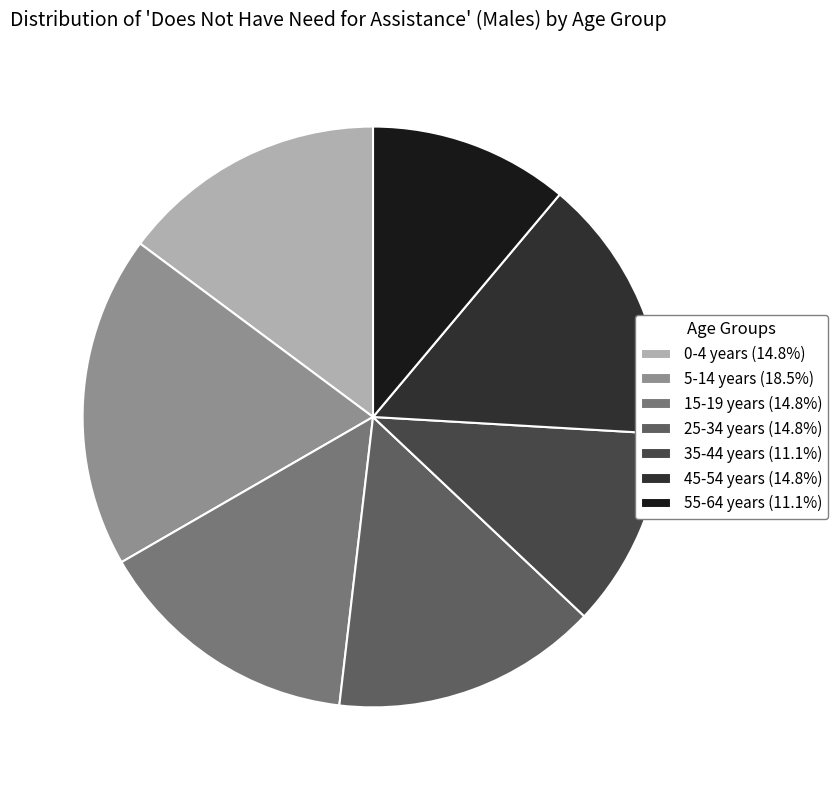

What is the ratio of the value at 45-54 years (14.8%) to the value at 35-44 years (11.1%)?

1.3